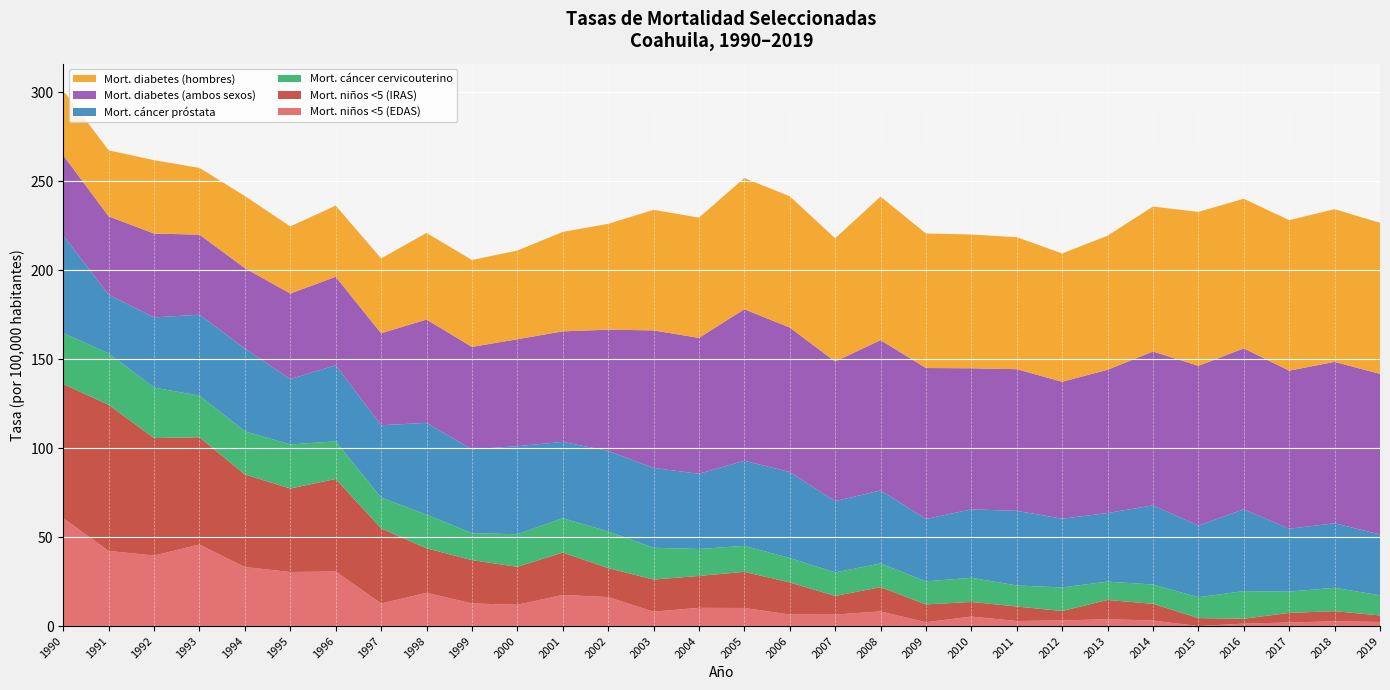

Reading left to right, what are all the values shown in this chart?

Mort. niños <5 (EDAS): 1990=60.6	1991=42.2	1992=39.6	1993=45.8	1994=33.1	1995=30.4	1996=30.7	1997=12.7	1998=18.7	1999=12.7	2000=12.0	2001=17.5	2002=16.3	2003=8.1	2004=10.2	2005=10.2	2006=6.5	2007=6.5	2008=8.2	2009=2.1	2010=5.3	2011=2.8	2012=3.2	2013=3.8	2014=3.1	2015=0.0	2016=1.4	2017=2.0	2018=2.7	2019=2.3
Mort. niños <5 (IRAS): 1990=75.3	1991=82.1	1992=66.0	1993=60.2	1994=52.0	1995=46.9	1996=52.0	1997=42.2	1998=25.0	1999=24.3	2000=21.3	2001=23.8	2002=16.3	2003=18.0	2004=17.9	2005=20.3	2006=18.0	2007=10.4	2008=13.6	2009=10.0	2010=8.2	2011=8.2	2012=5.3	2013=10.8	2014=9.4	2015=4.5	2016=2.7	2017=5.4	2018=5.7	2019=3.6
Mort. cáncer cervicouterino: 1990=28.6	1991=28.9	1992=28.4	1993=23.4	1994=24.3	1995=24.8	1996=21.1	1997=17.3	1998=18.9	1999=15.2	2000=18.3	2001=19.3	2002=20.6	2003=17.9	2004=15.2	2005=14.6	2006=13.7	2007=13.2	2008=13.3	2009=13.0	2010=13.6	2011=11.8	2012=13.2	2013=10.3	2014=10.8	2015=11.7	2016=15.5	2017=11.9	2018=13.2	2019=11.3
Mort. cáncer próstata: 1990=54.8	1991=33.0	1992=39.4	1993=45.5	1994=46.5	1995=36.6	1996=42.8	1997=40.6	1998=51.5	1999=47.1	2000=49.5	2001=42.9	2002=45.3	2003=44.8	2004=42.2	2005=47.8	2006=48.3	2007=40.1	2008=41.0	2009=35.0	2010=38.5	2011=41.9	2012=38.6	2013=38.5	2014=44.5	2015=40.2	2016=46.0	2017=35.3	2018=36.2	2019=34.2
Mort. diabetes (ambos sexos): 1990=45.1	1991=44.0	1992=47.1	1993=45.0	1994=45.2	1995=48.1	1996=49.7	1997=51.7	1998=58.1	1999=57.5	2000=60.1	2001=62.1	2002=68.1	2003=77.3	2004=76.3	2005=85.2	2006=81.2	2007=78.4	2008=84.5	2009=84.8	2010=79.2	2011=79.6	2012=77.0	2013=80.5	2014=86.5	2015=89.8	2016=90.4	2017=88.9	2018=90.7	2019=90.2
Mort. diabetes (hombres): 1990=36.5	1991=37.1	1992=41.2	1993=37.5	1994=40.5	1995=37.7	1996=40.0	1997=42.1	1998=48.7	1999=48.8	2000=49.8	2001=55.9	2002=59.5	2003=67.7	2004=67.6	2005=73.7	2006=73.8	2007=69.2	2008=80.6	2009=75.6	2010=75.2	2011=74.2	2012=72.1	2013=75.3	2014=81.4	2015=86.5	2016=84.1	2017=84.5	2018=85.8	2019=84.9